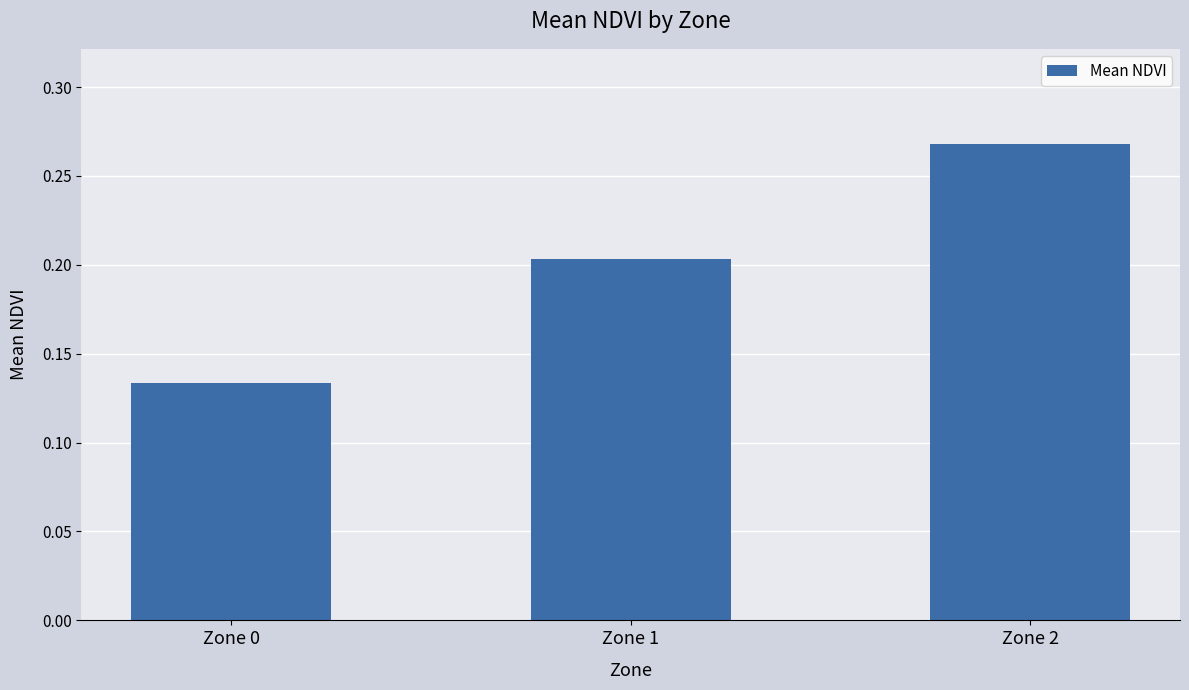

At which category does the chart reach its minimum across all series?

Zone 0